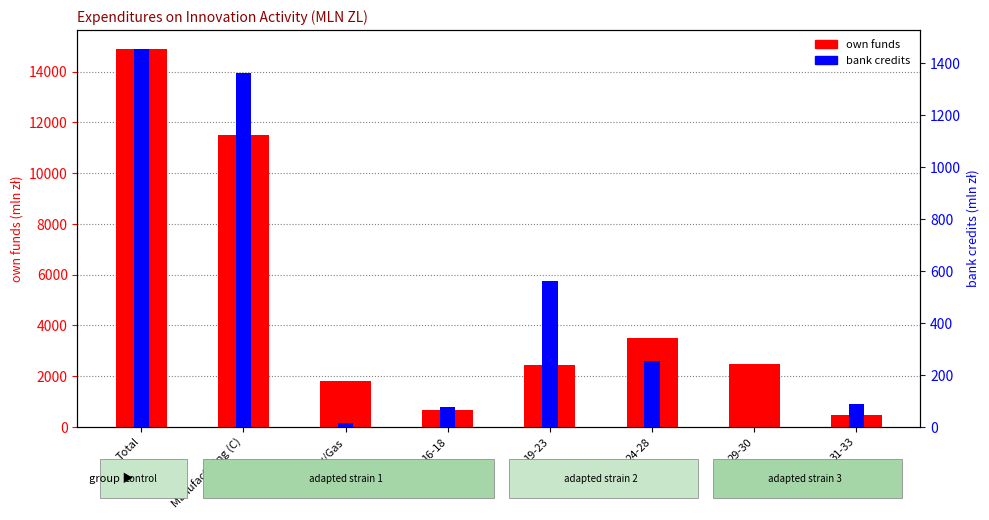

Are the bars grouped side by side (vs. stacked)?

Yes